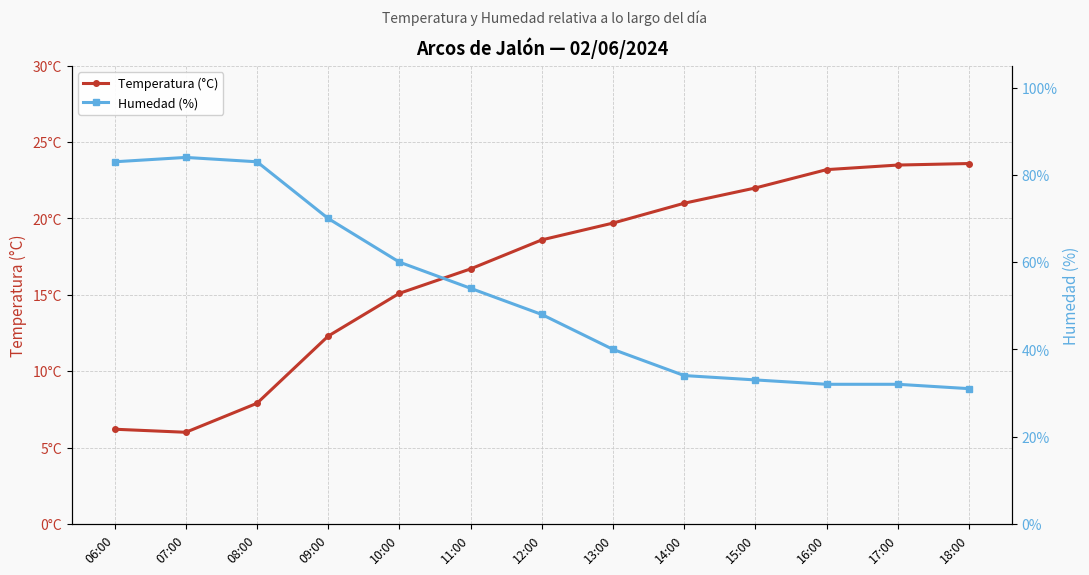

What value does the Humedad (%) series have at 06:00?

83.0